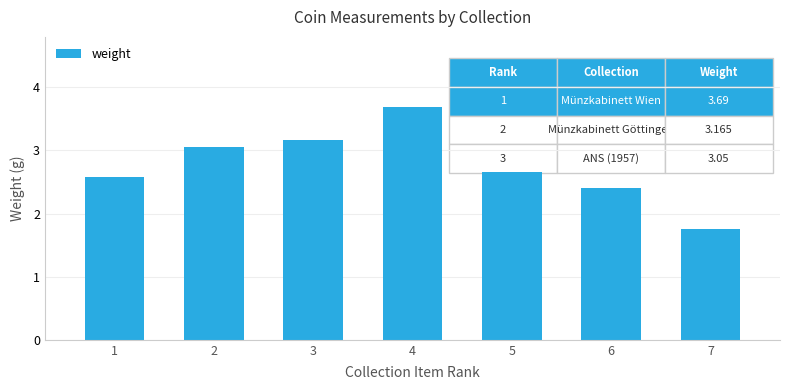

True or false: the data shows 3.7 at 4.

True